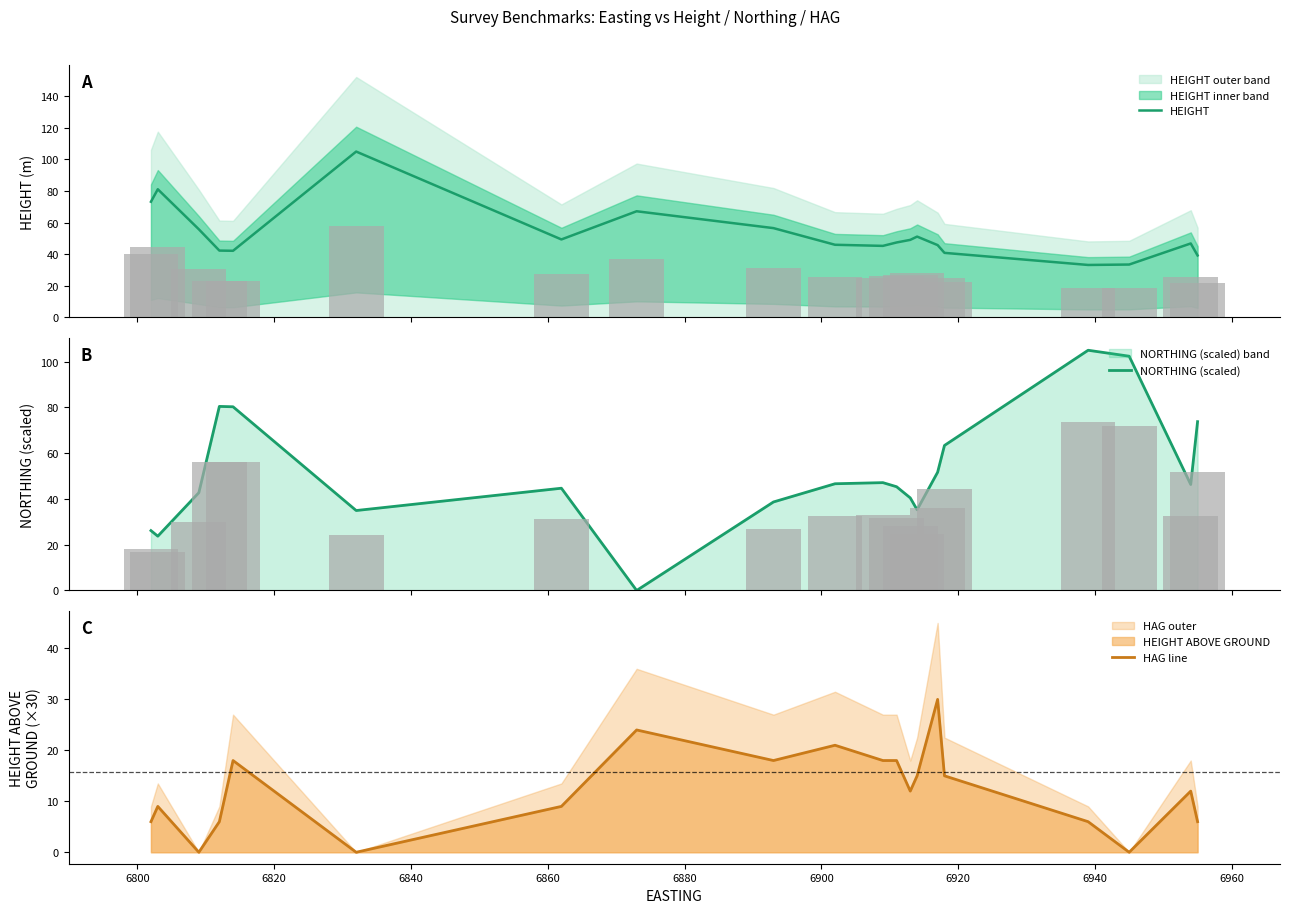

What is the maximum value for HEIGHT?

105.0